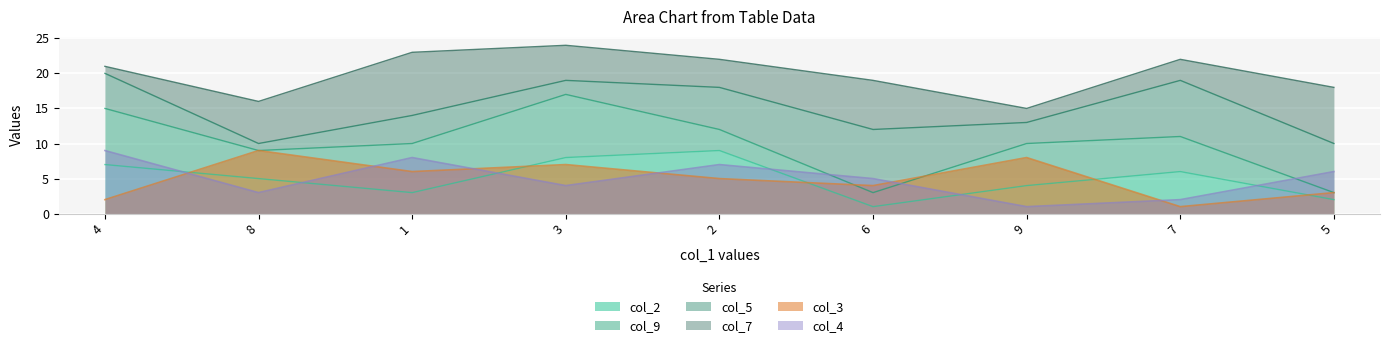

Which series changed the most between 8 and 9?

col_4